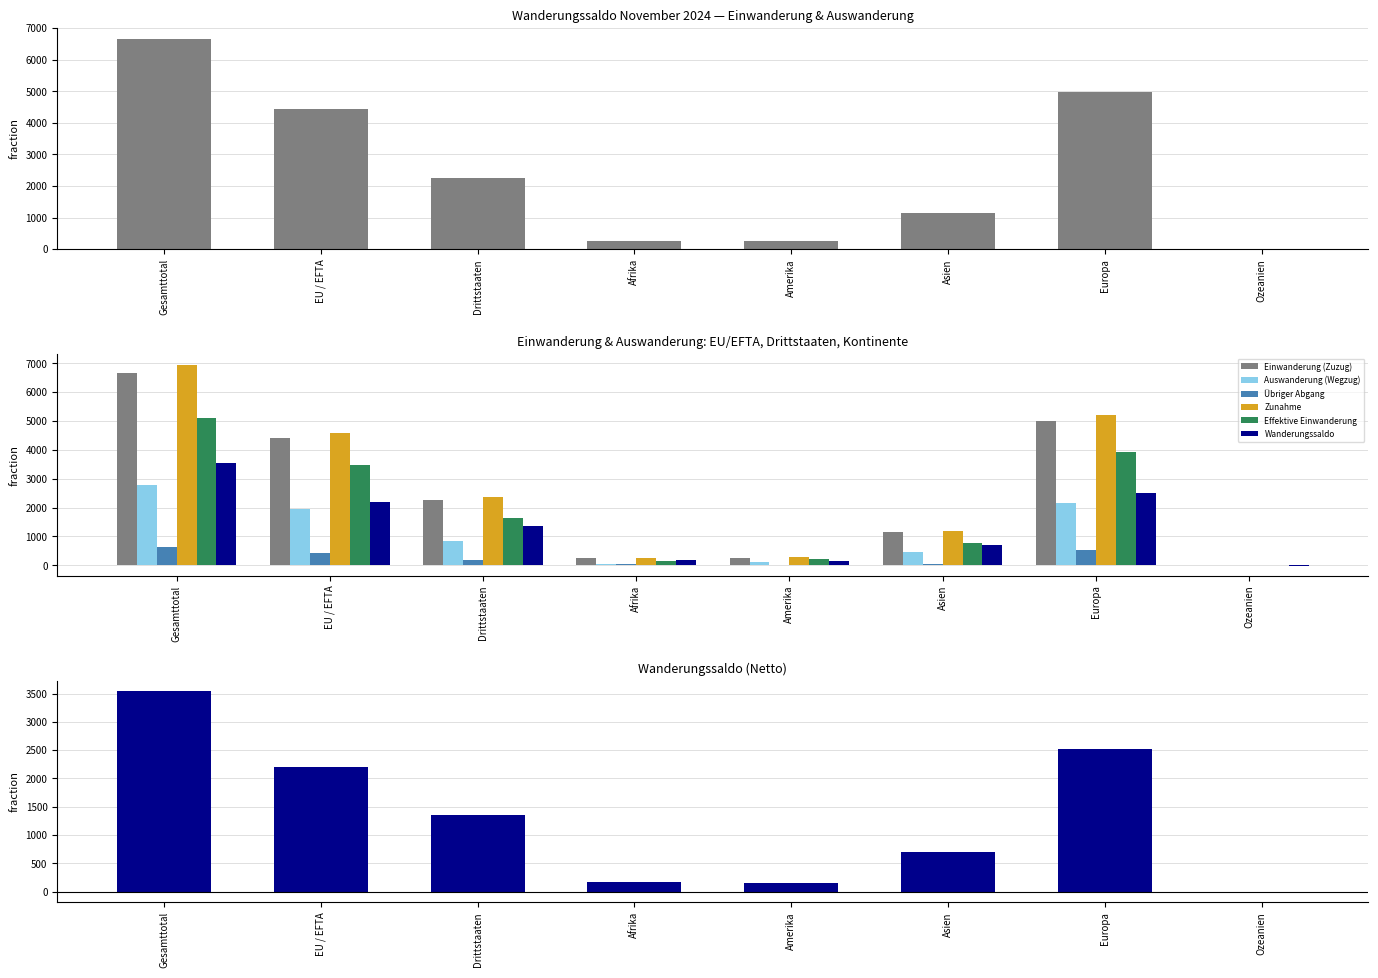

What are all the series names shown in the legend?

Einwanderung (Zuzug), Auswanderung (Wegzug), Übriger Abgang, Zunahme, Effektive Einwanderung, Wanderungssaldo